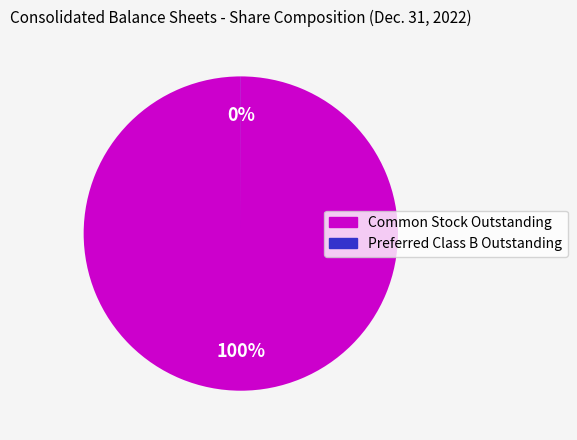

To the nearest percent, what percentage of the pie is Common Stock Outstanding?

100%